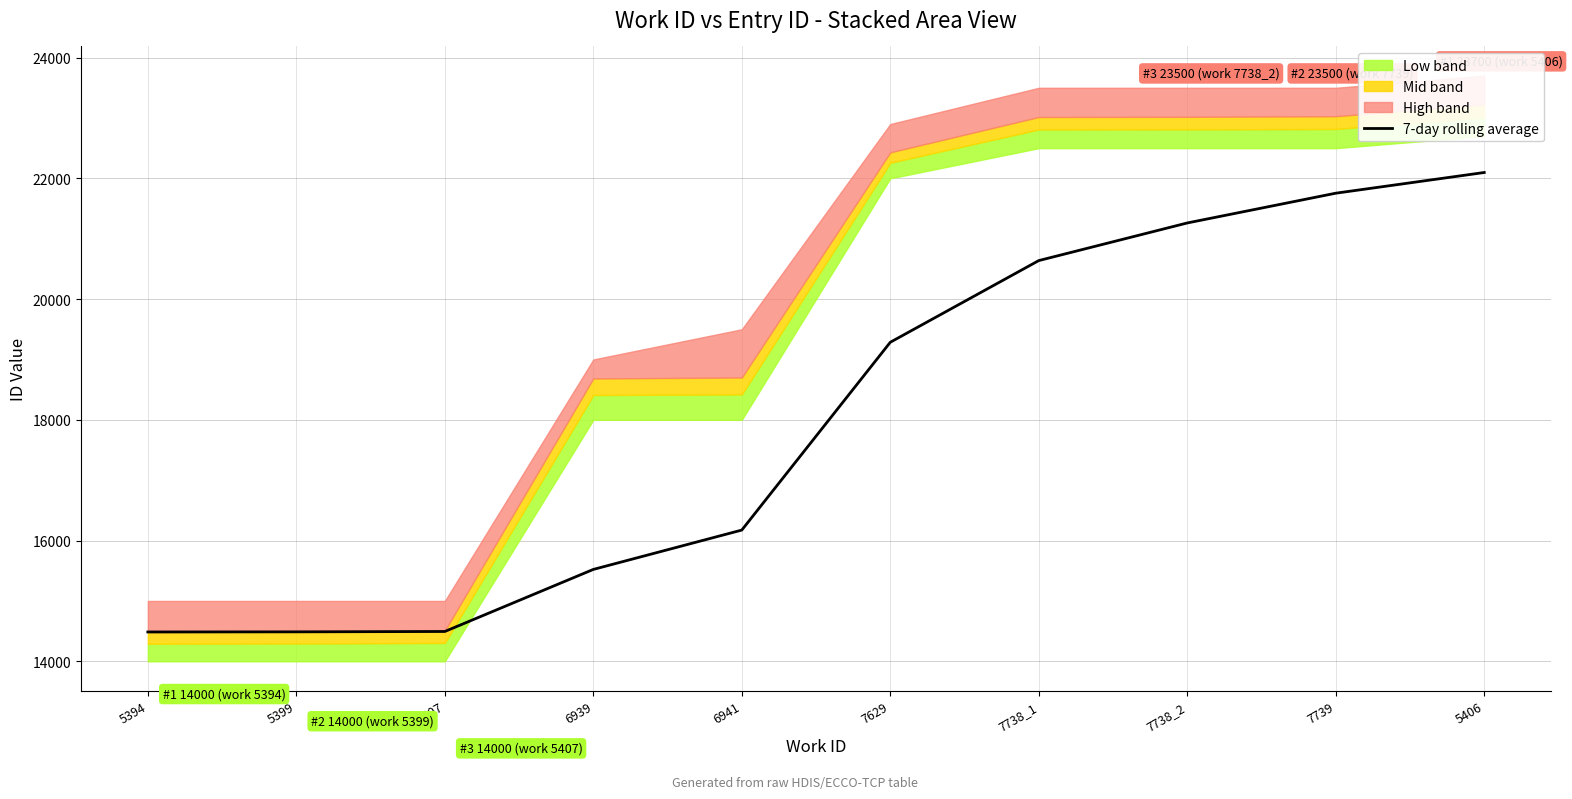

What is the sum of the values at 5399 and 6939?

30010